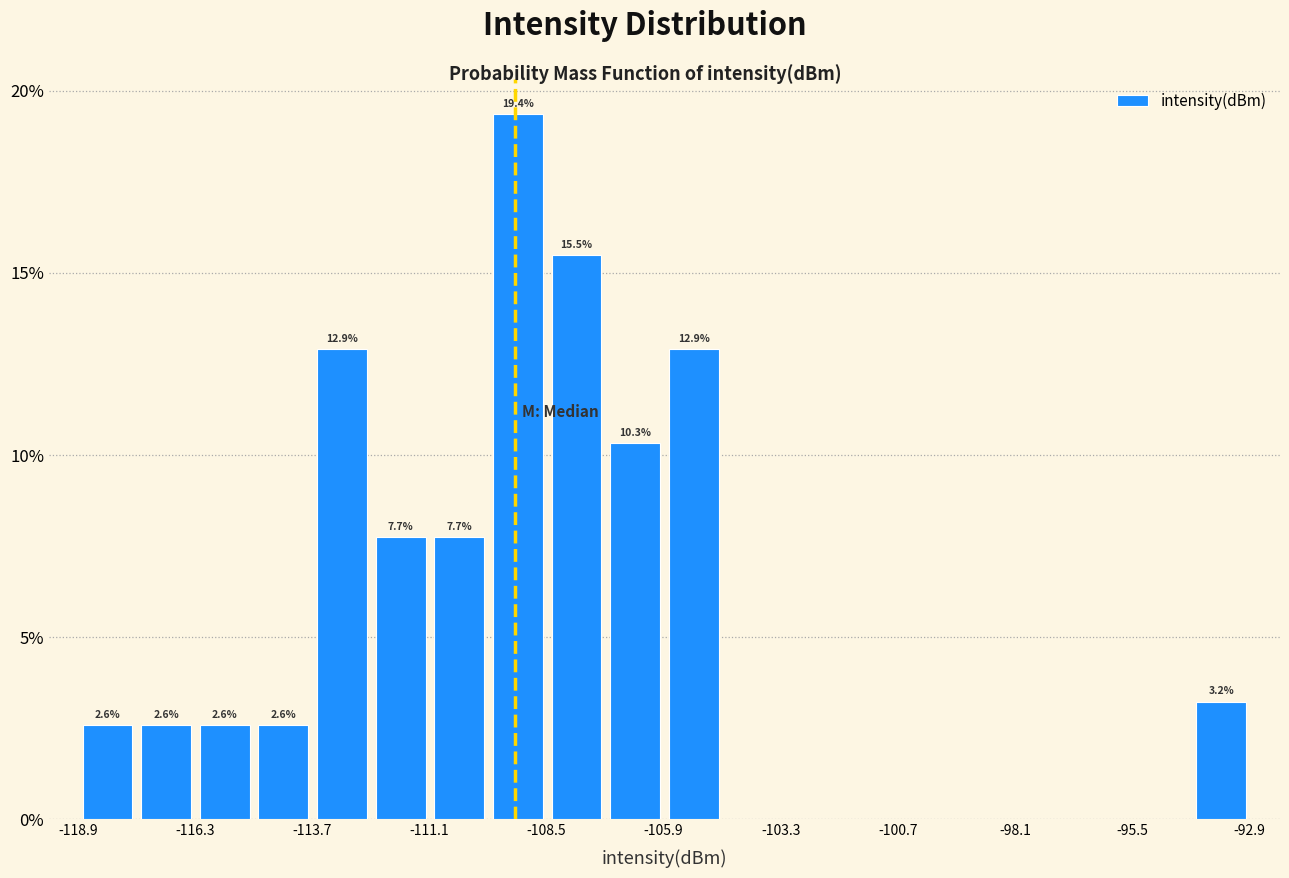

Read against the x-axis, roughly where is the centre of the tallest bar?

-109.0